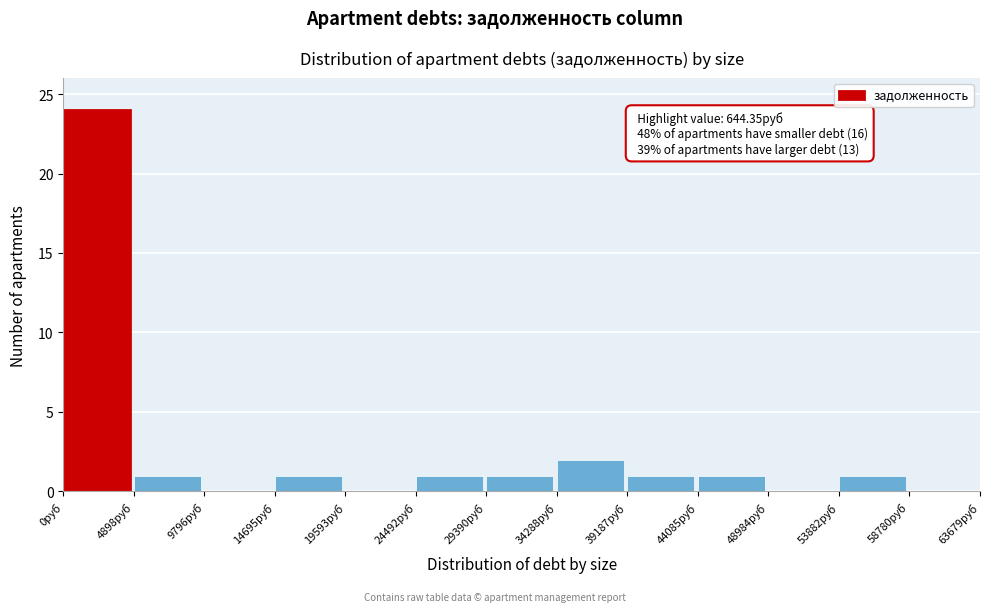

Over which range of the x-axis is the bar tallest?

0 to 5000